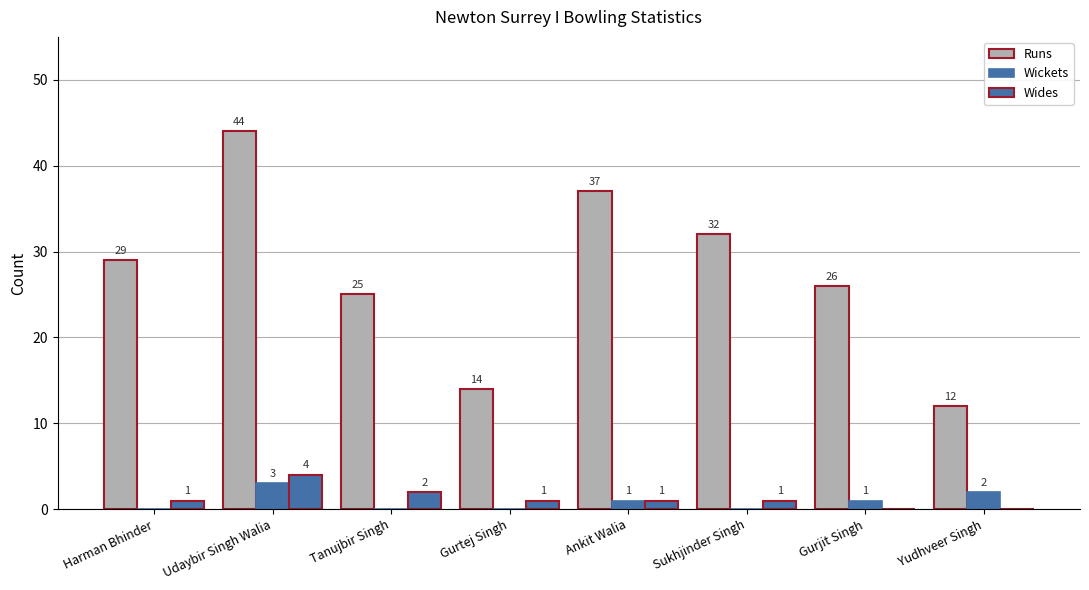

At which label is Runs closest to 28?

Harman Bhinder